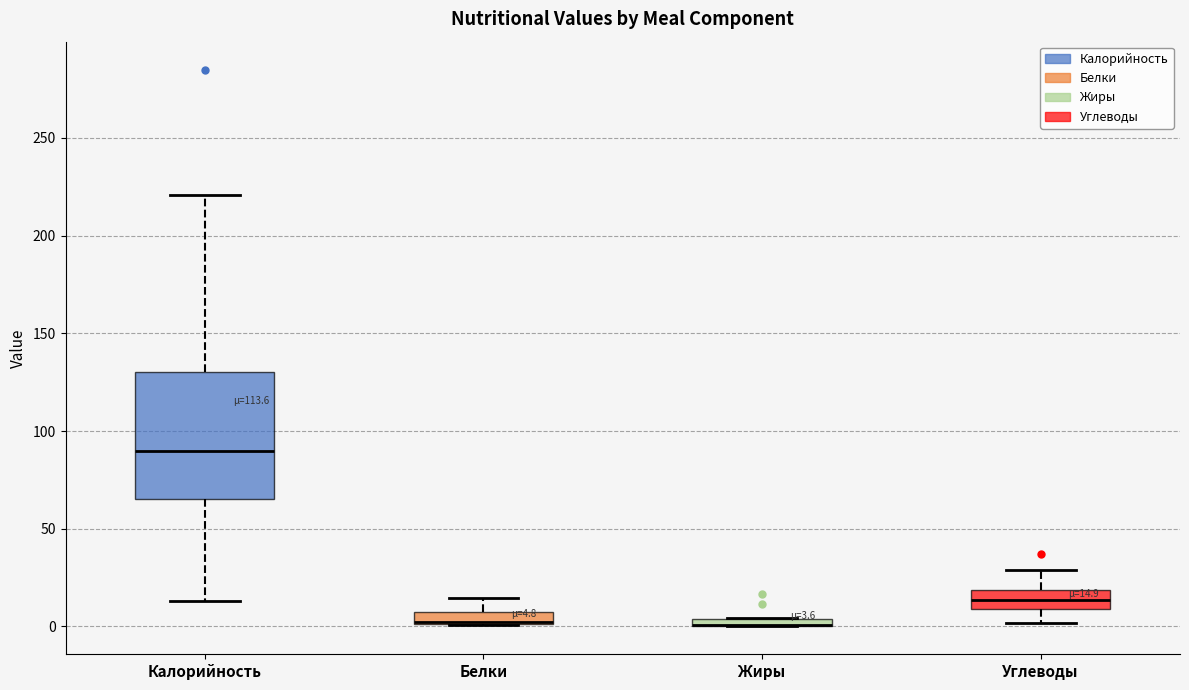

Comparing the boxes themselves (not the whiskers), which one is the tallest?

Калорийность